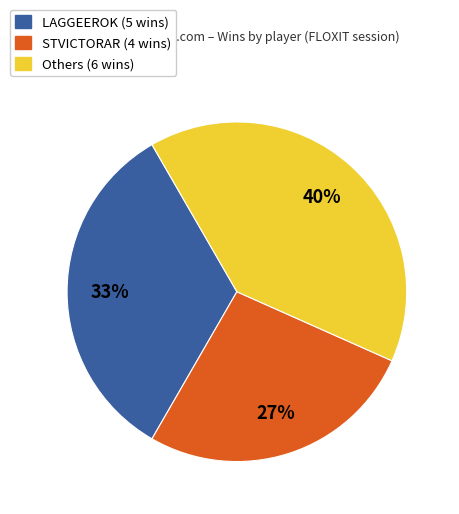

The LAGGEEROK (5 wins) slice represents 33% of the pie. True or false?

True